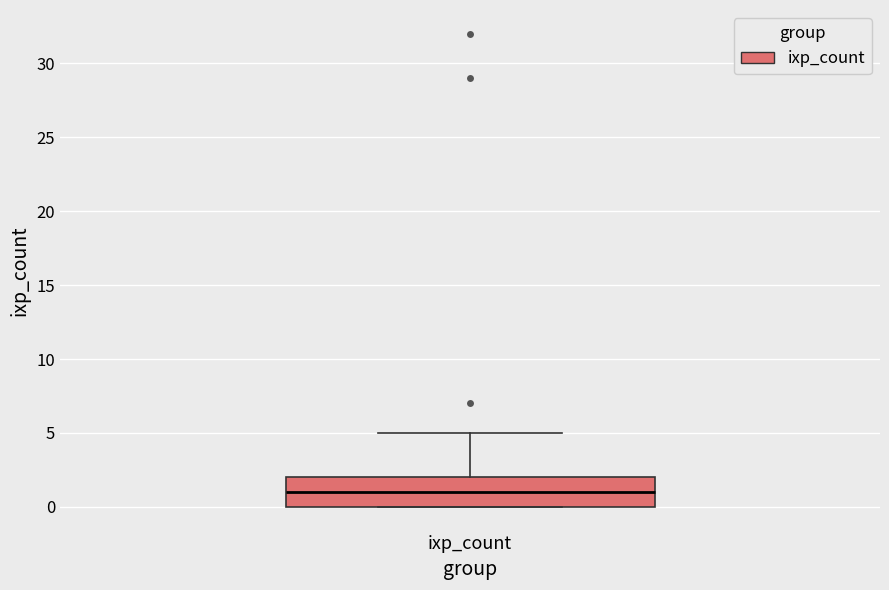

Read this box plot against the y-axis: the position of the median line, the range covered by the box, and the ends of both whiskers. The values are not printed on the chart, so give them approximately, as read against the axis.

median 1, box 0 to 2, whiskers 0 to 5